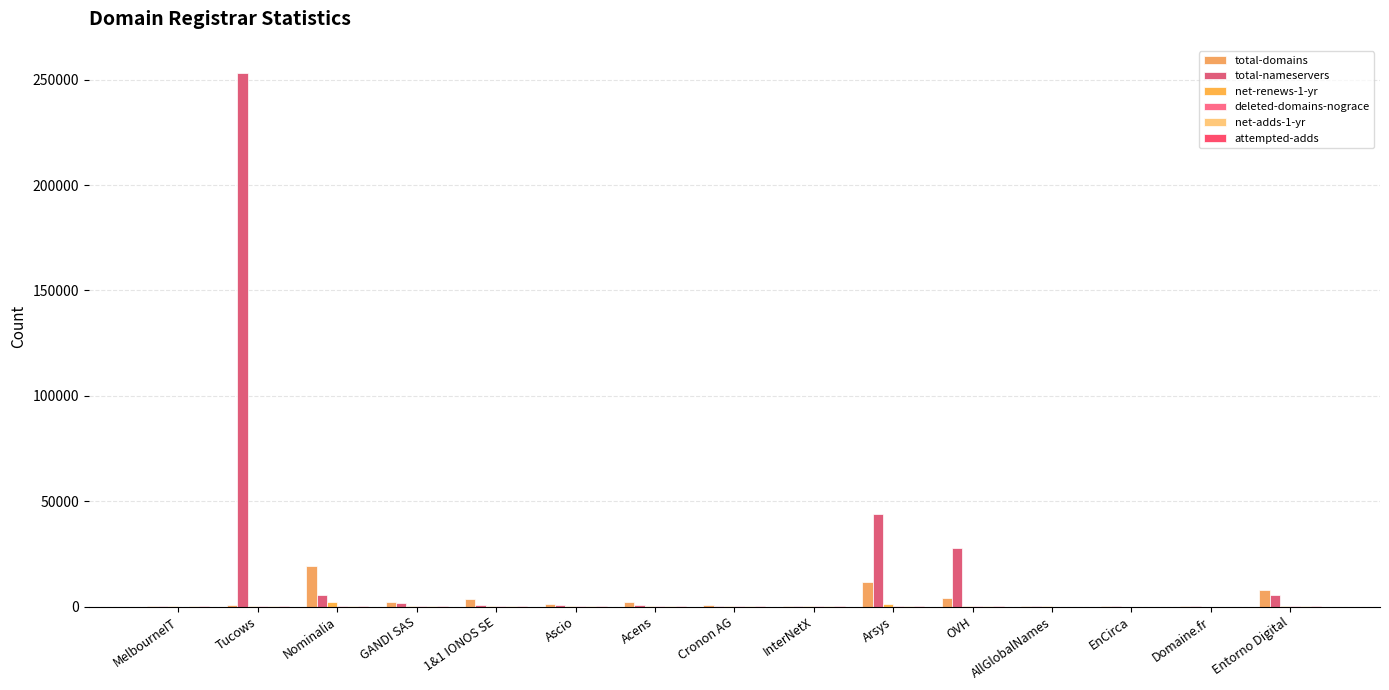

What position from the right is GANDI SAS?

12